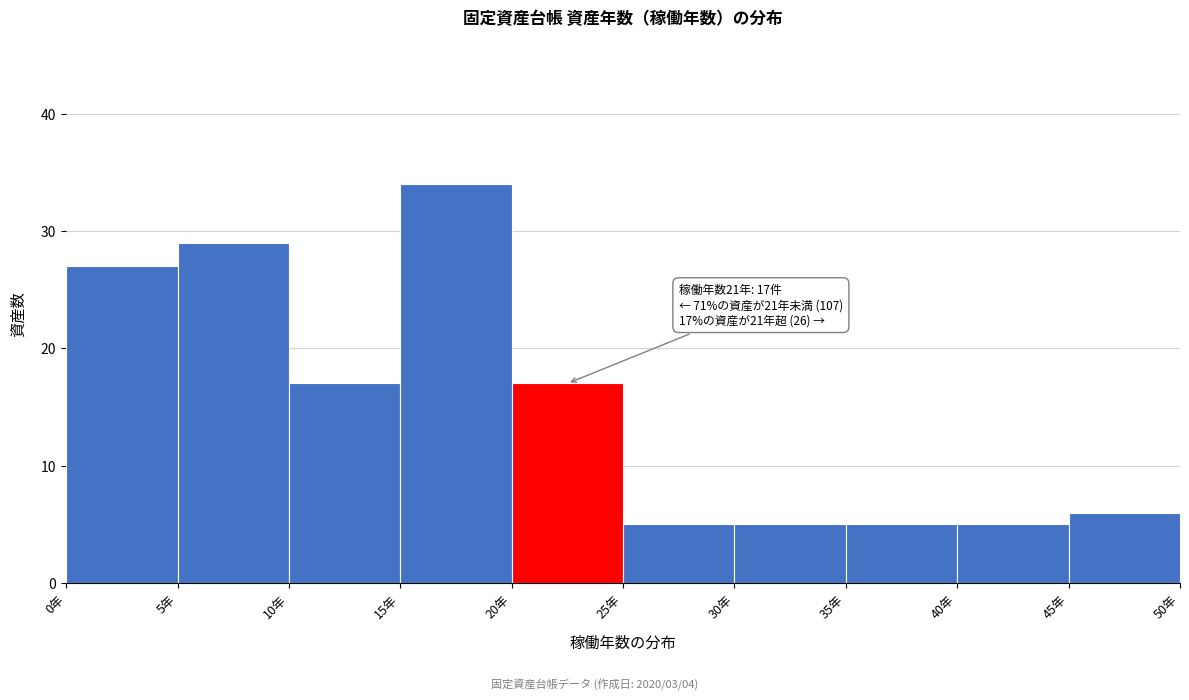

Over which range of the x-axis is the bar tallest?

15 to 20